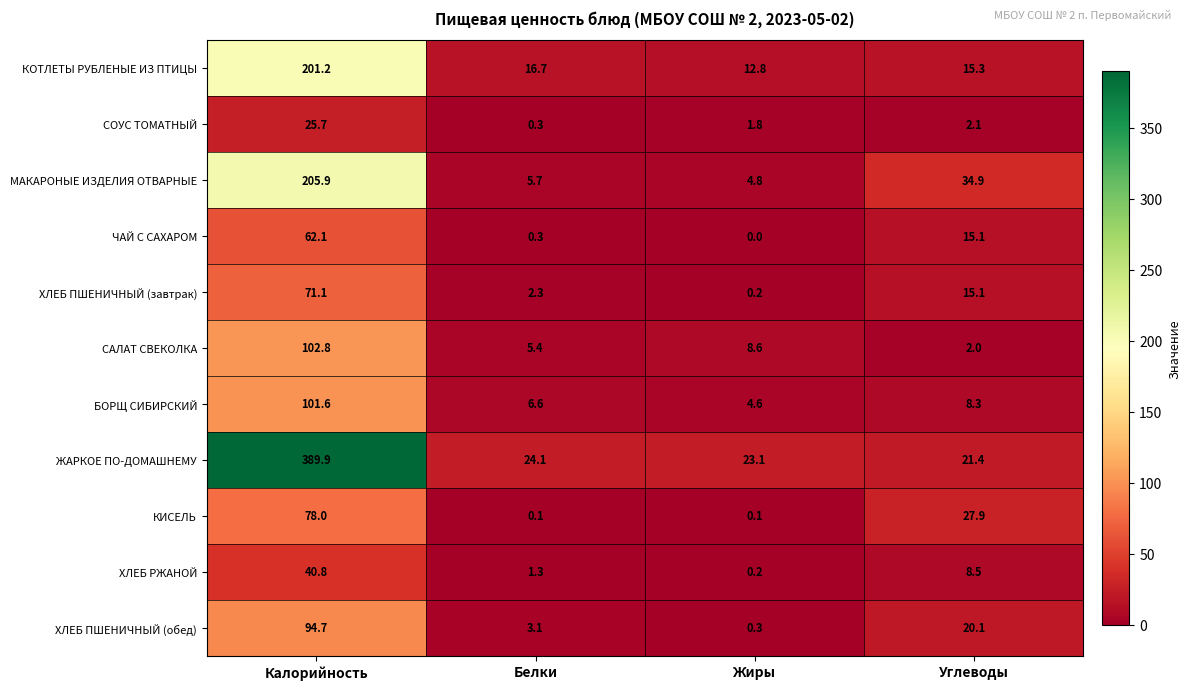

At which label does ХЛЕБ РЖАНОЙ reach its peak?

Калорийность